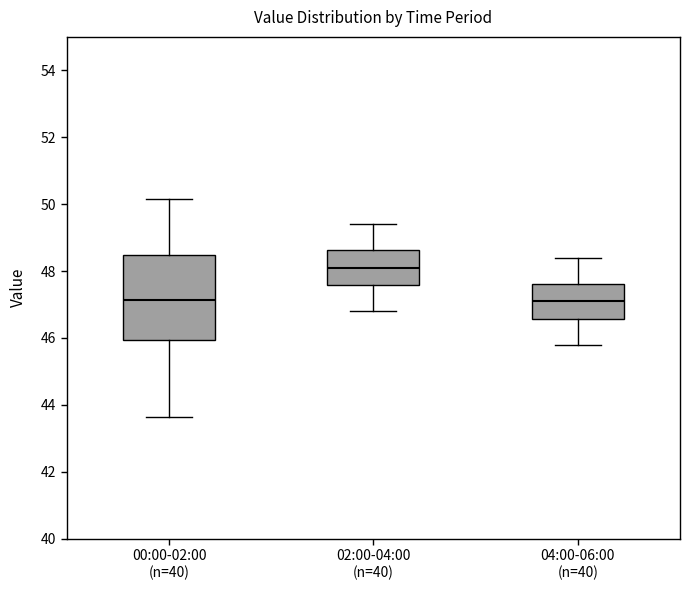

Comparing the boxes themselves (not the whiskers), which one is the tallest?

00:00-02:00 (n=40)